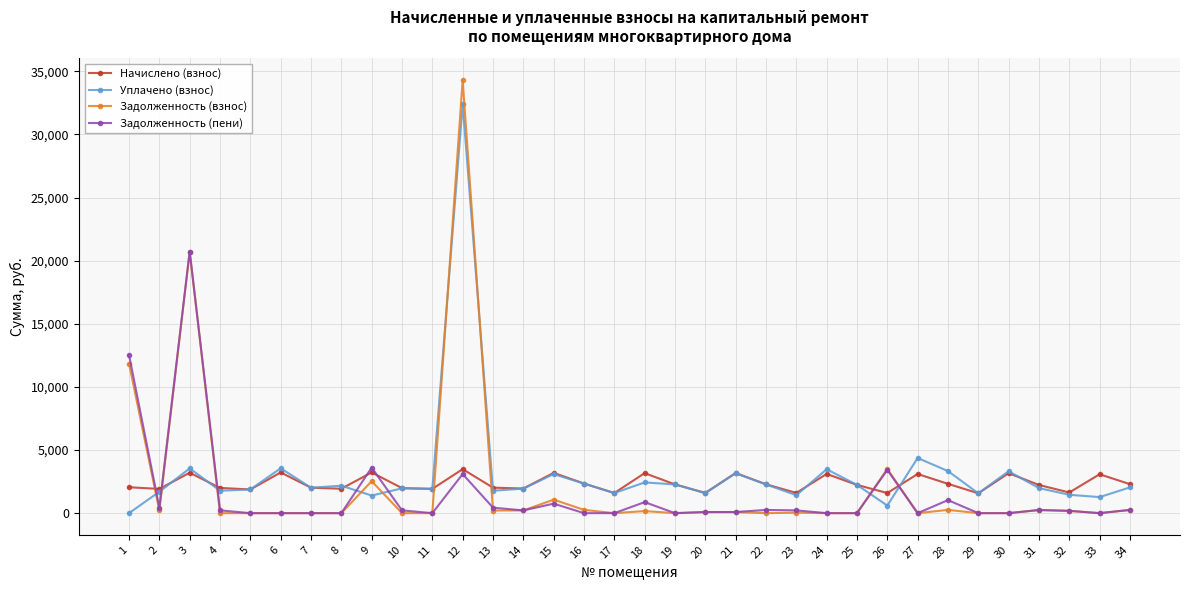

True or false: Задолженность (пени) has more than 1 interior local peaks.

True